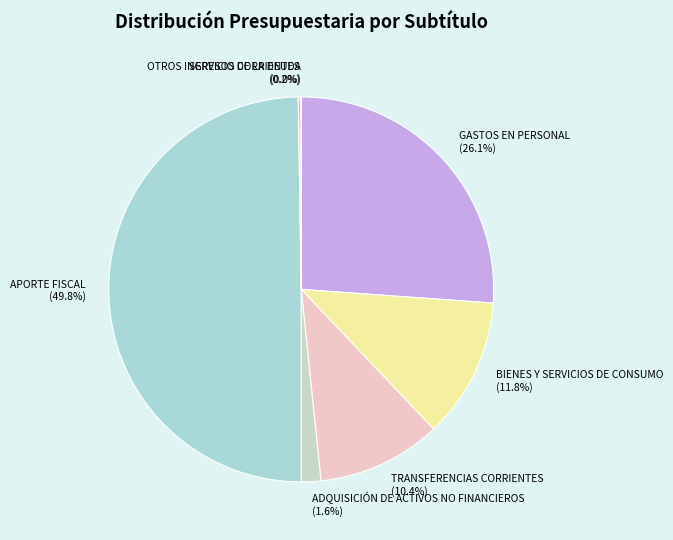

Between GASTOS EN PERSONAL (26.1%) and TRANSFERENCIAS CORRIENTES (10.4%), which is larger?

GASTOS EN PERSONAL (26.1%)